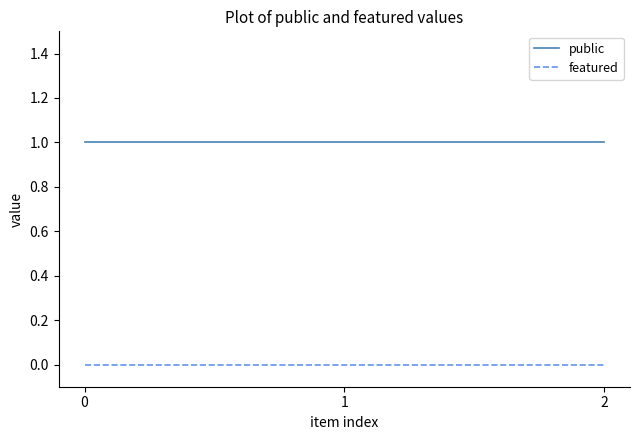

Rank the series at 1 from lowest to highest value.

featured, public